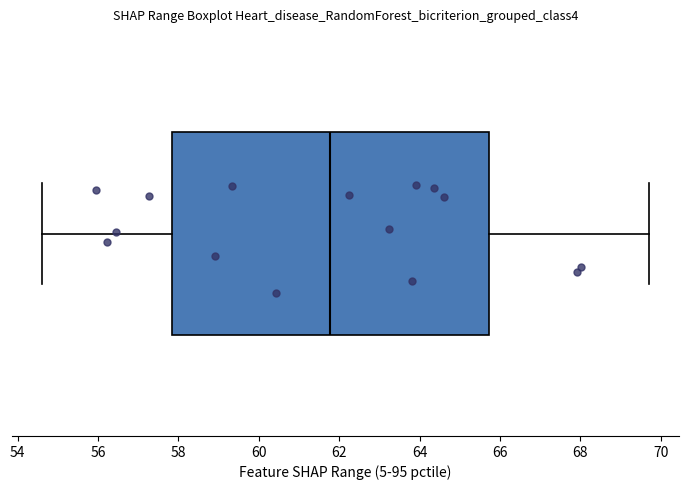

Where does the left whisker of the box end on the x-axis? The values are not printed on the chart, so give them approximately, as read against the axis.

54.6